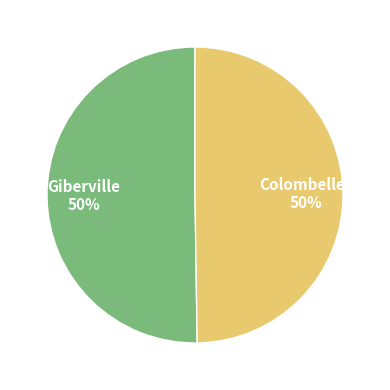

True or false: Colombelles accounts for 64% of the total.

False